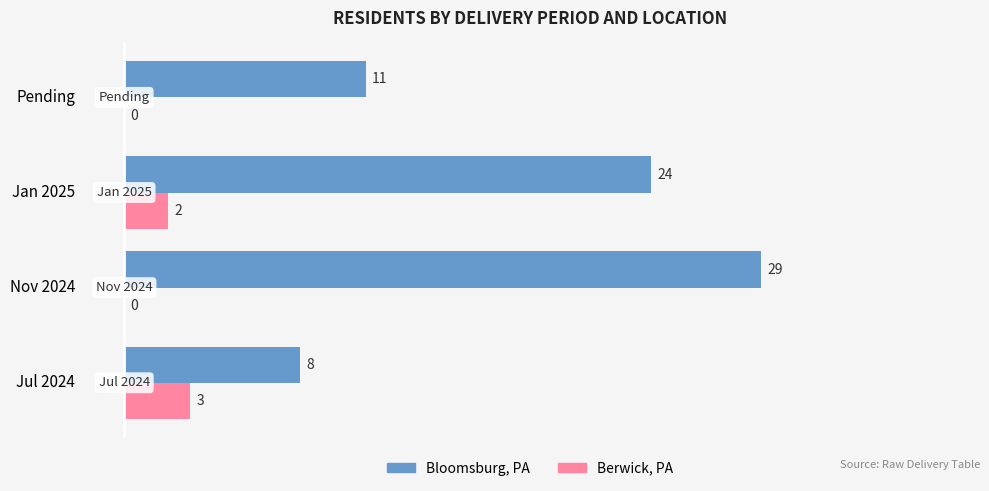

True or false: Berwick, PA has a value of 2 at Jan 2025.

True